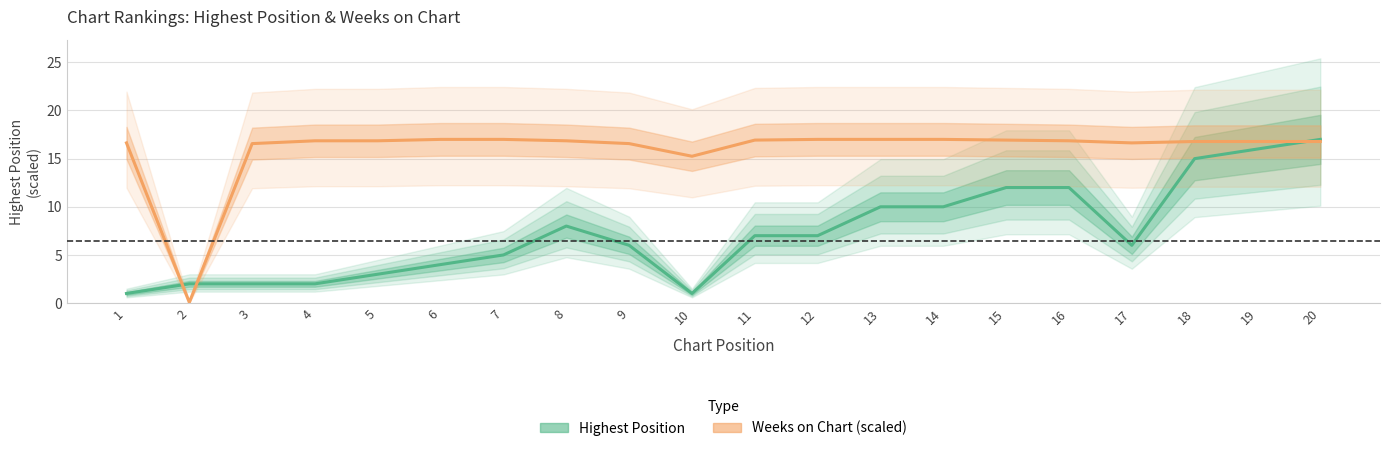

Reading left to right, transcribe all the data shown in this chart.

Posicion_mas_alta: 1=1.0	2=2.0	3=2.0	4=2.0	5=3.0	6=4.0	7=5.0	8=8.0	9=6.0	10=1.0	11=7.0	12=7.0	13=10.0	14=10.0	15=12.0	16=12.0	17=6.0	18=15.0	19=16.0	20=17.0
Weeks_on_Chart: 1=16.6	2=0.1	3=16.6	4=16.9	5=16.9	6=17.0	7=17.0	8=16.9	9=16.6	10=15.2	11=16.9	12=17.0	13=17.0	14=17.0	15=16.9	16=16.9	17=16.6	18=16.8	19=16.8	20=16.8